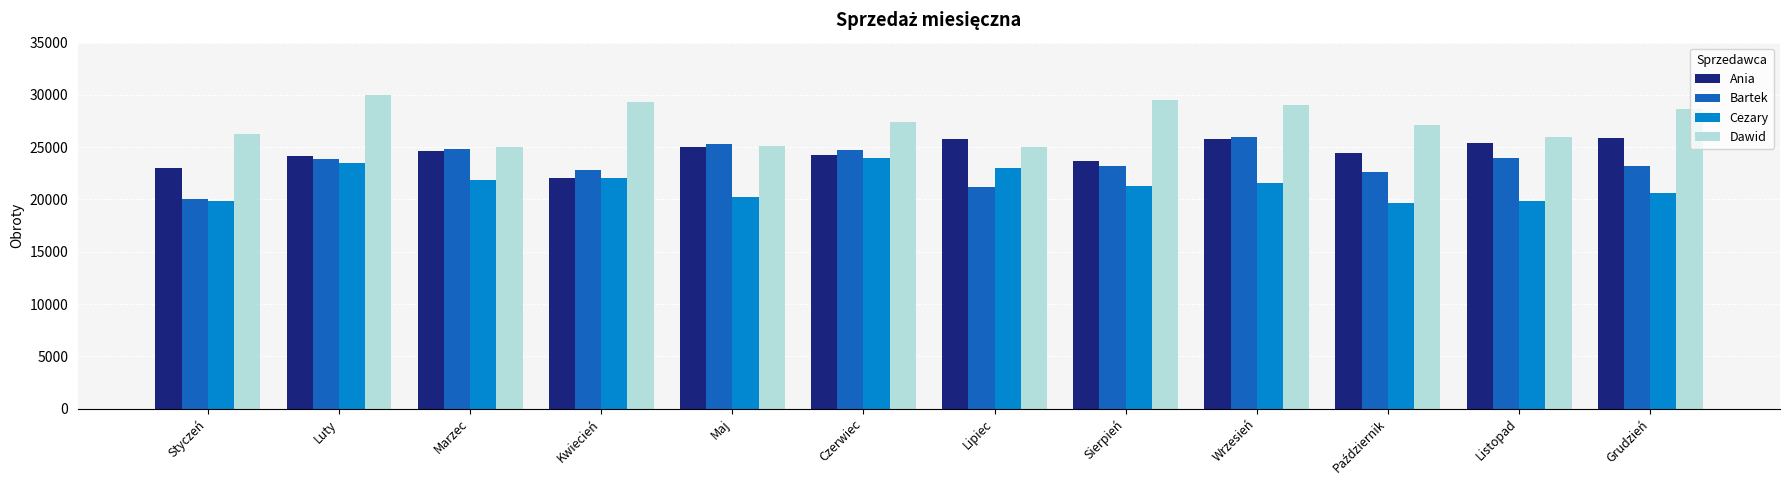

Which category has the lowest value in the Bartek series?

Styczeń